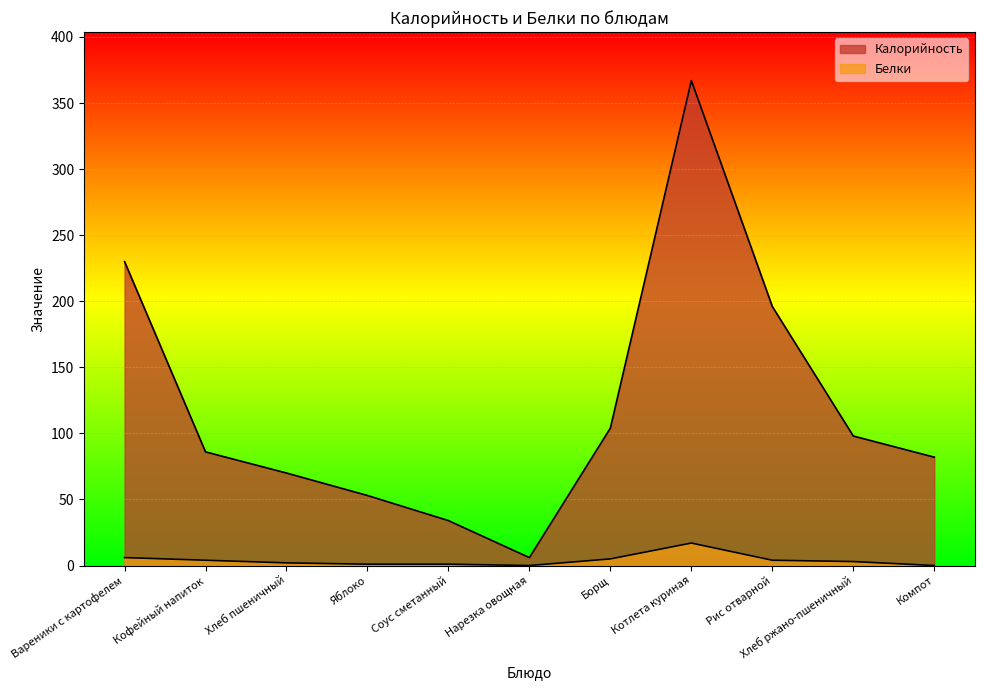

True or false: Белки has a value of 2 at Рис отварной.

False